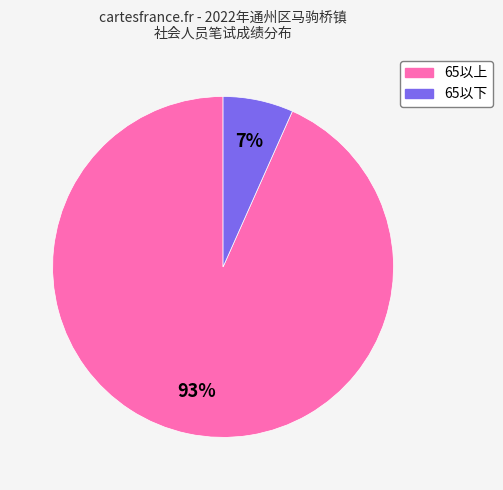

Is there any slice that represents more than half of the pie?

Yes